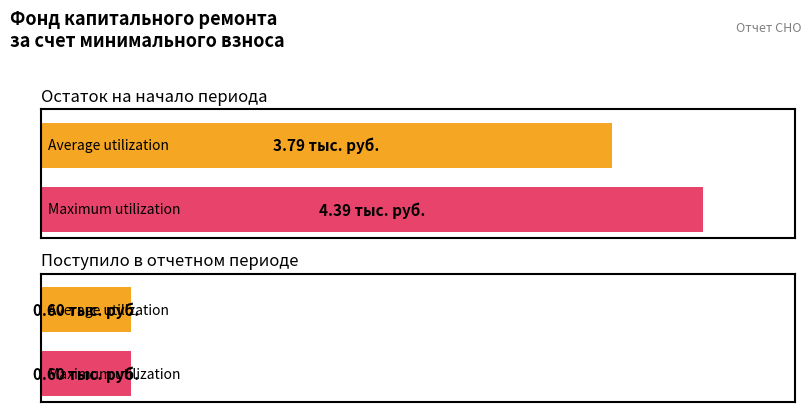

Reading left to right, transcribe all the data shown in this chart.

Average utilization: Остаток на начало периода=3.8	Поступило в отчетном периоде=0.6
Maximum utilization: Остаток на начало периода=4.4	Поступило в отчетном периоде=0.6